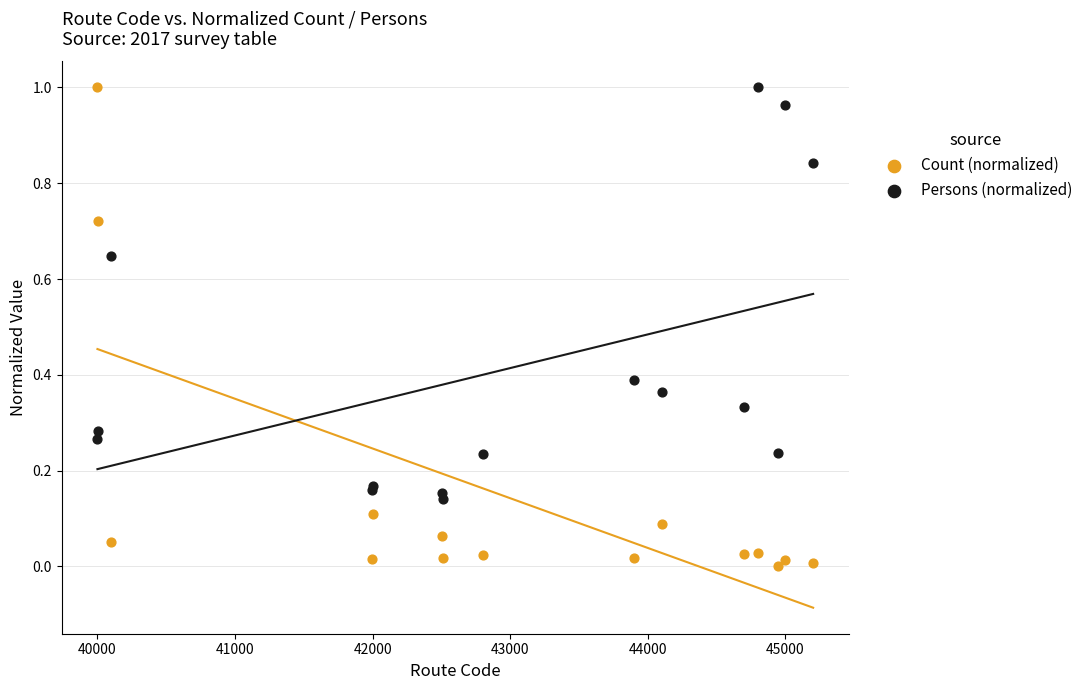

Which series has the widest spread of Y values?

Count (normalized)